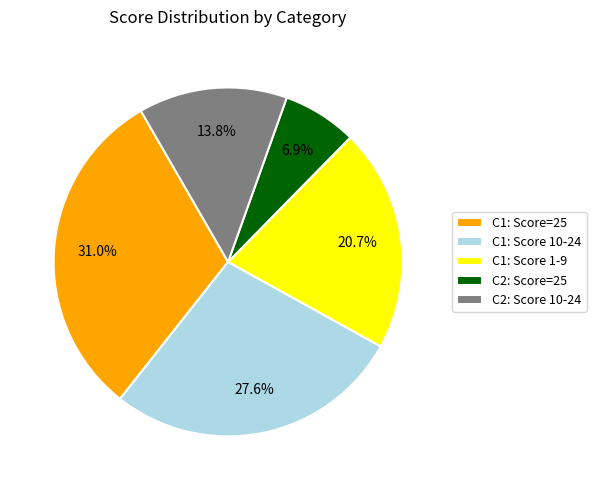

Rank the categories by value from lowest to highest.

C2: Score=25, C2: Score 10-24, C1: Score 1-9, C1: Score 10-24, C1: Score=25